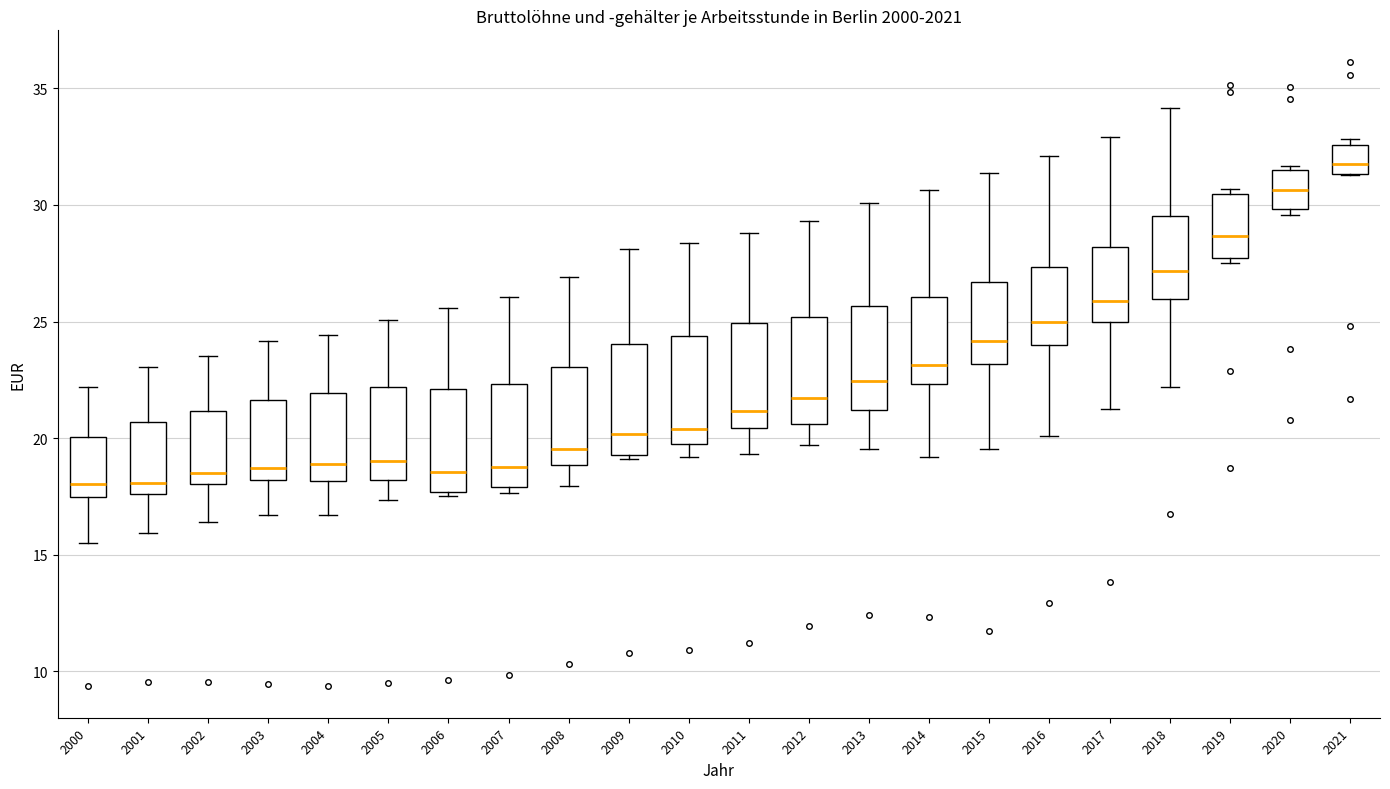

Where is the lower edge of the box at x = 2016 on the y-axis? The values are not printed on the chart, so give them approximately, as read against the axis.

24.0